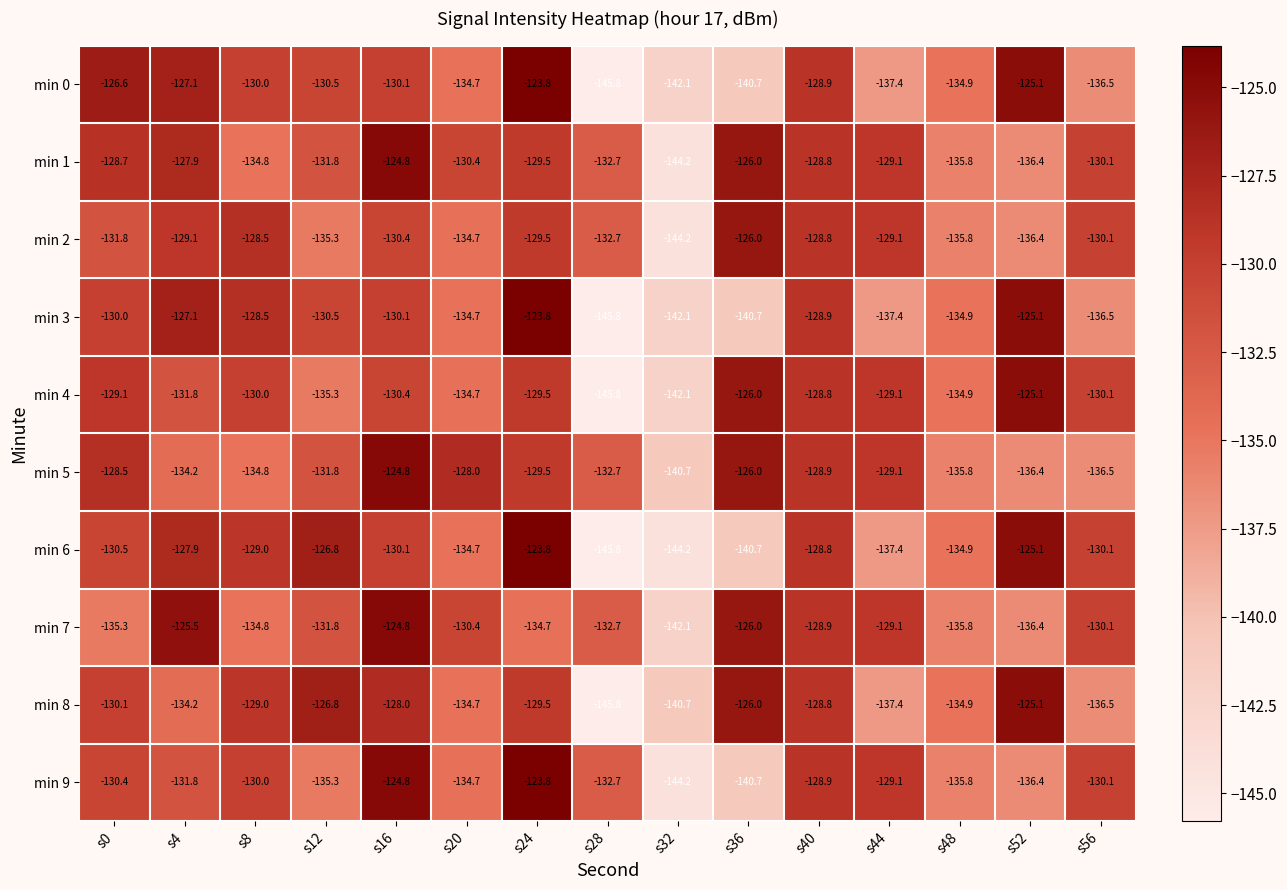

Which category has the lowest value in the min 4 series?

s28